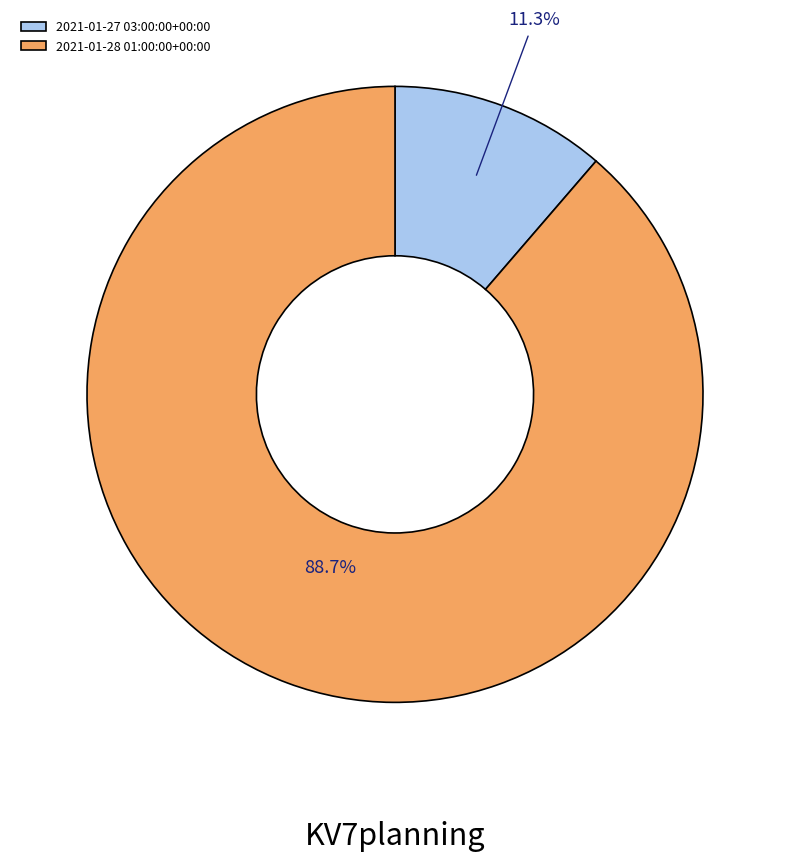

Count the number of slices in the pie.

2